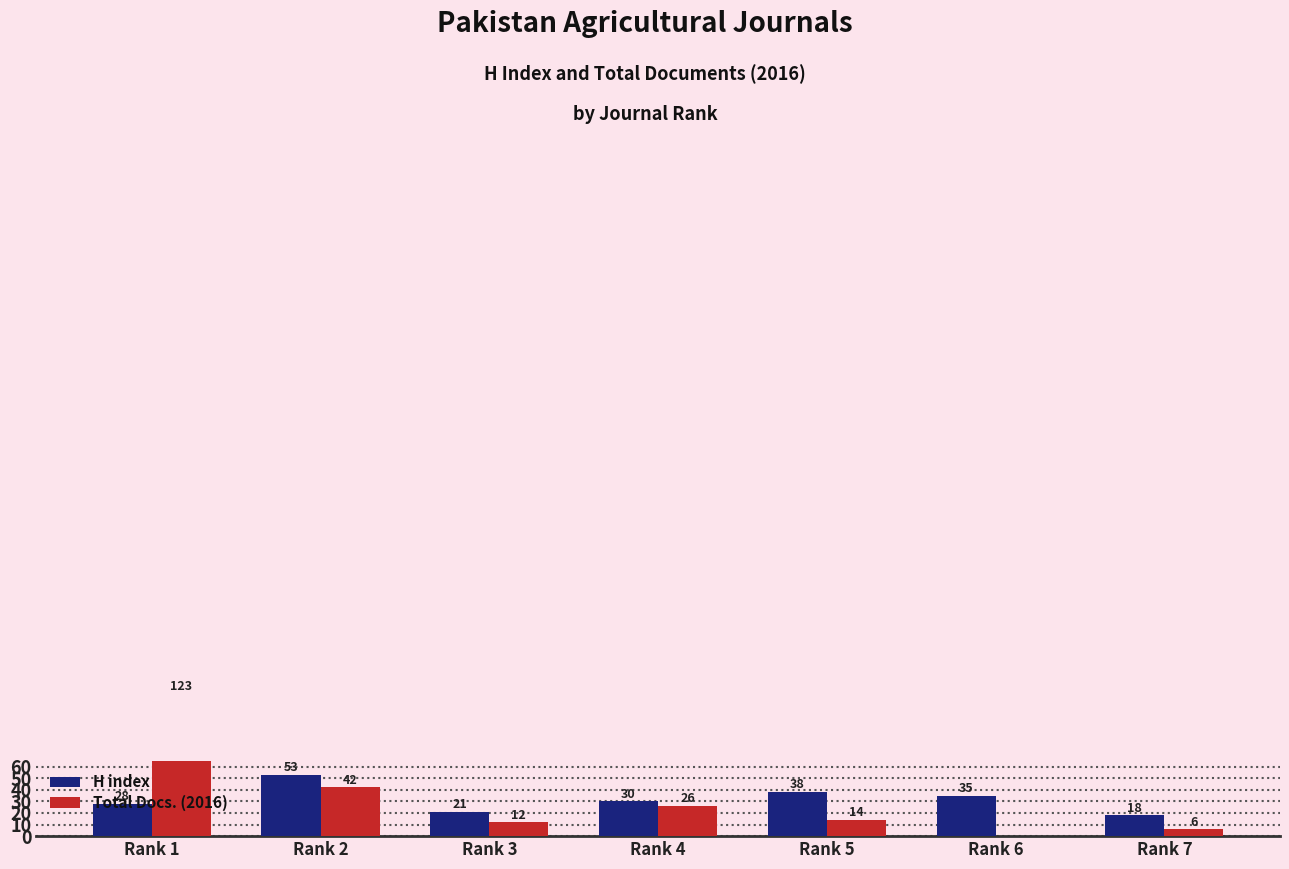

List the labels in order of Total Docs. (2016) value, smallest first.

Rank 6, Rank 7, Rank 3, Rank 5, Rank 4, Rank 2, Rank 1